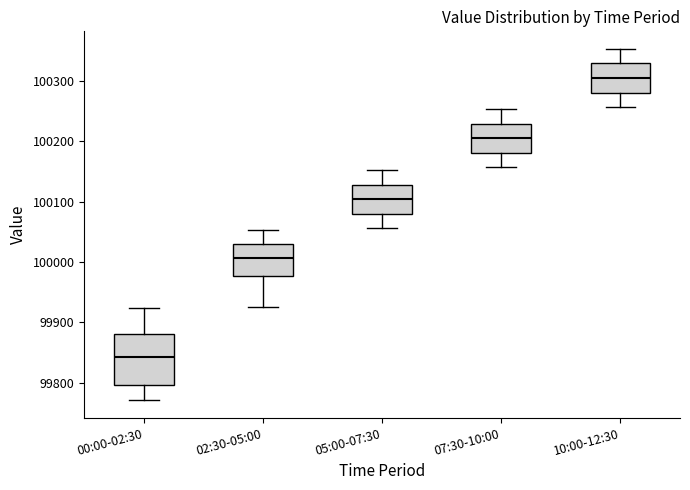

Reading left to right, transcribe this box plot: for each box, give where its median line is, the range the box spans, and where its two whiskers end, as read against the y-axis. The values are not printed on the chart, so give them approximately, as read against the axis.

00:00-02:30: median 99840, box 99800 to 99880, whiskers 99770 to 99920
02:30-05:00: median 100010, box 99980 to 100030, whiskers 99920 to 100050
05:00-07:30: median 100100, box 100080 to 100130, whiskers 100060 to 100150
07:30-10:00: median 100210, box 100180 to 100230, whiskers 100160 to 100250
10:00-12:30: median 100310, box 100280 to 100330, whiskers 100260 to 100350